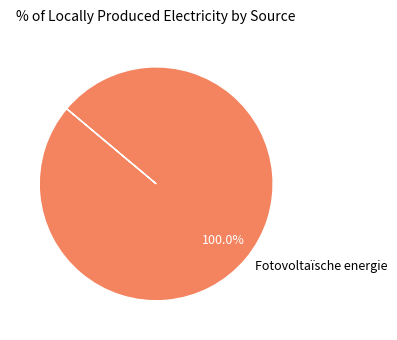

How many segments does this pie chart have?

1